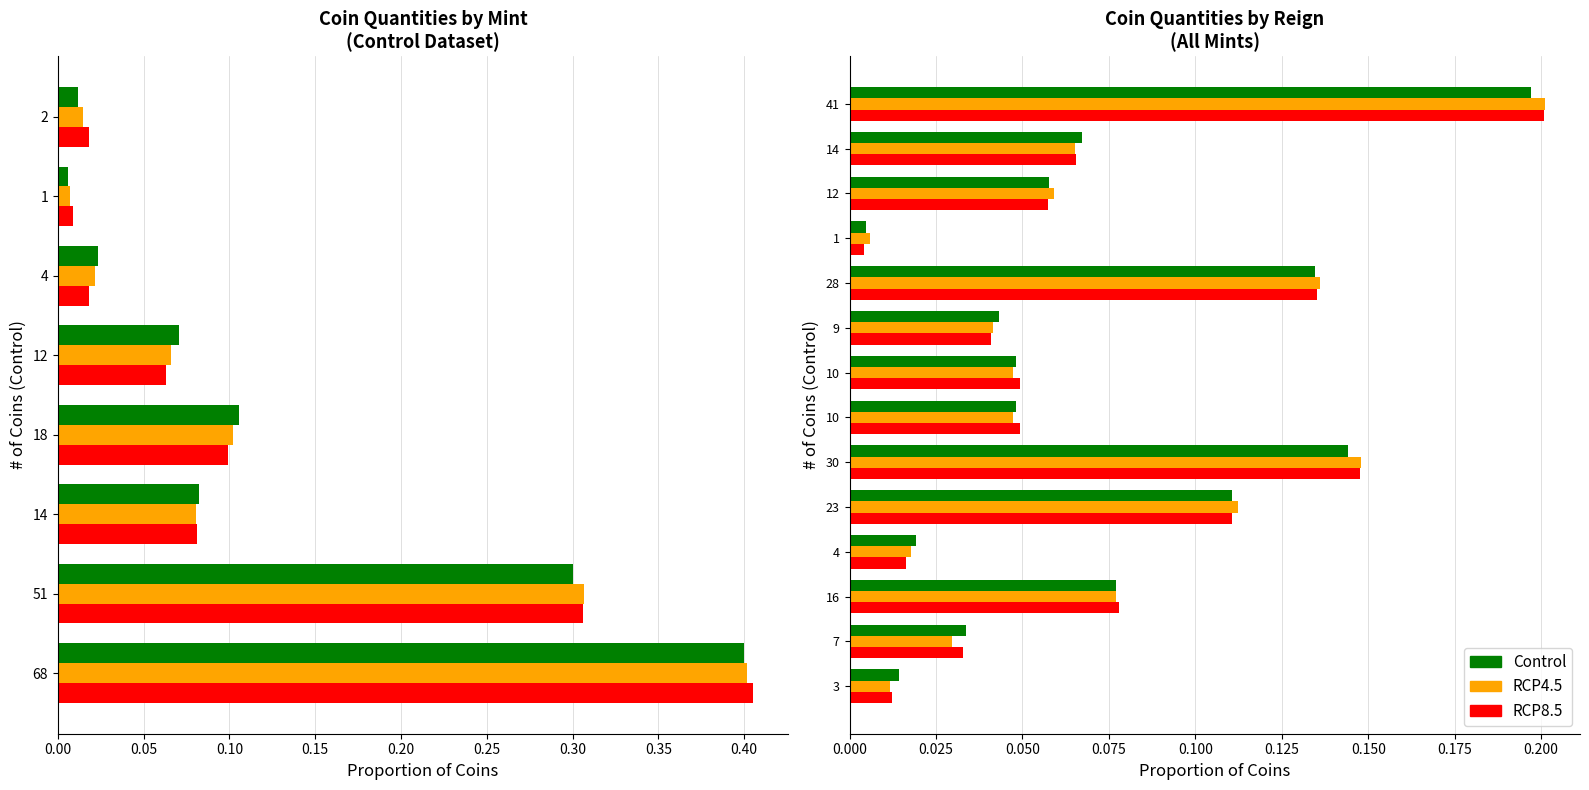

What are all the series names shown in the legend?

Control, RCP4.5, RCP8.5